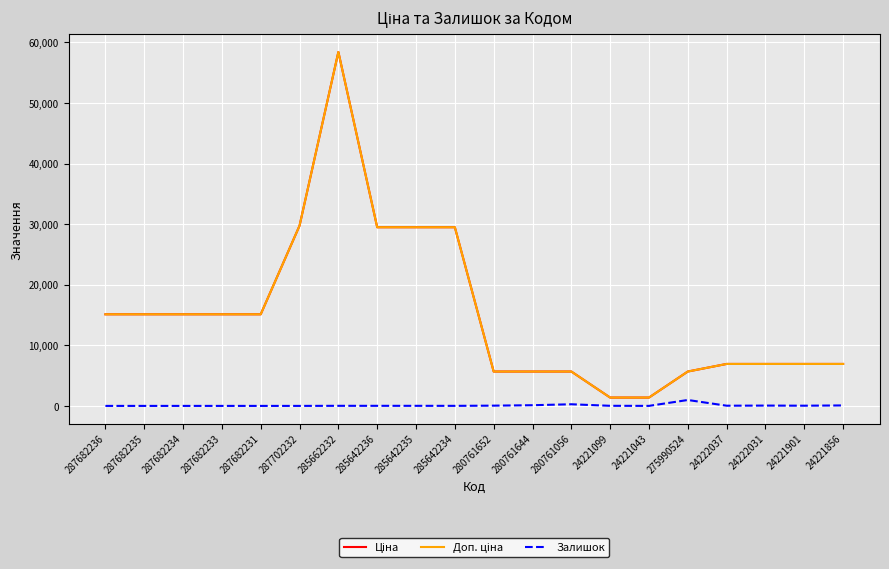

Is it true that Залишок equals 9.0 at 285642234?

True